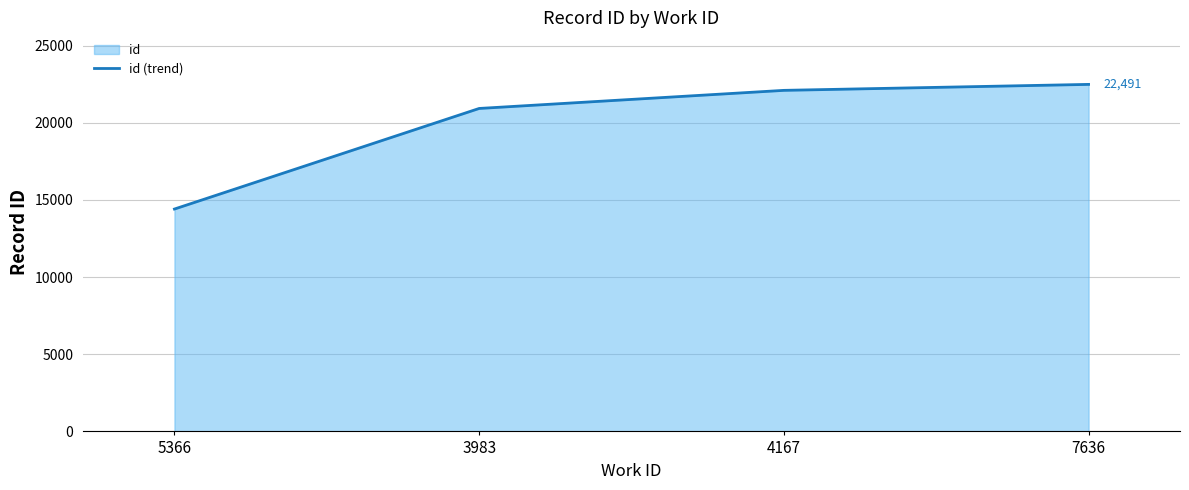

Reading left to right, extract all data points from this chart.

5366=14412	3983=20931	4167=22104	7636=22491